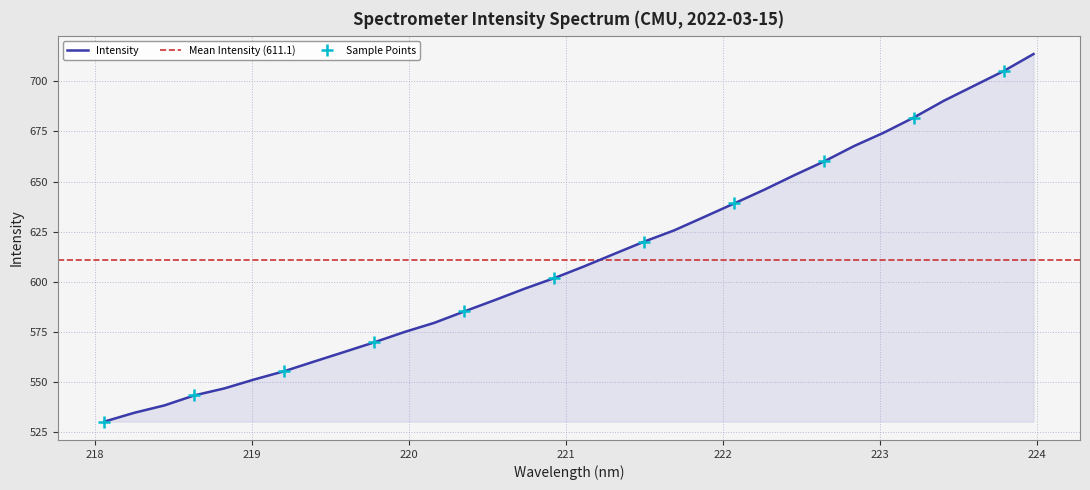

What is the value of the 17th point from the left?

607.8